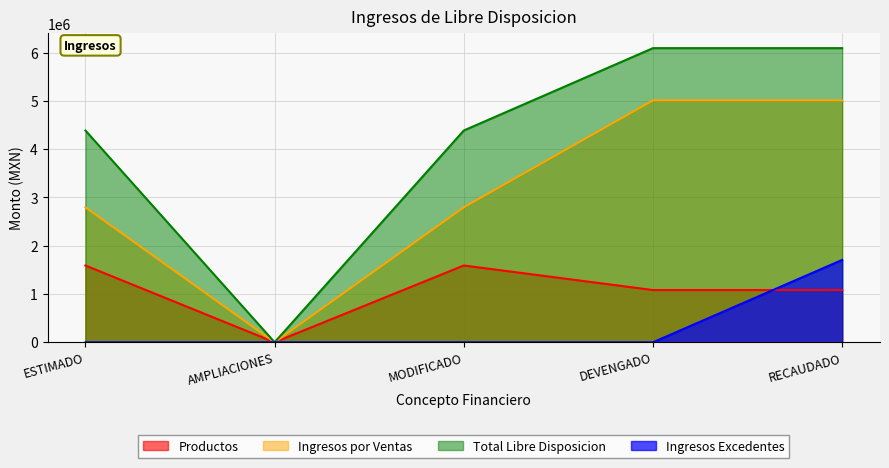

What is the sum of all Ingresos por Ventas values?

15619819.3